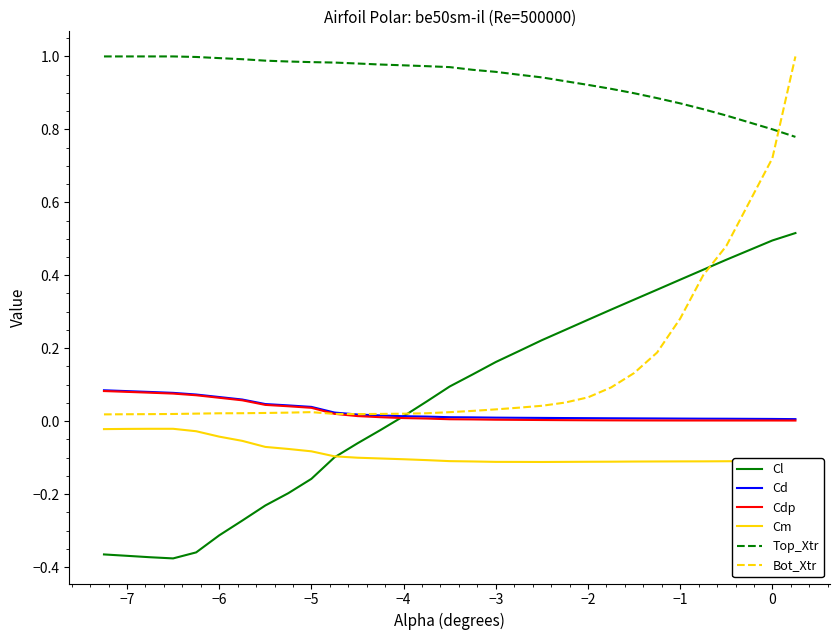

Which series has the largest total across all categories?

Top_Xtr